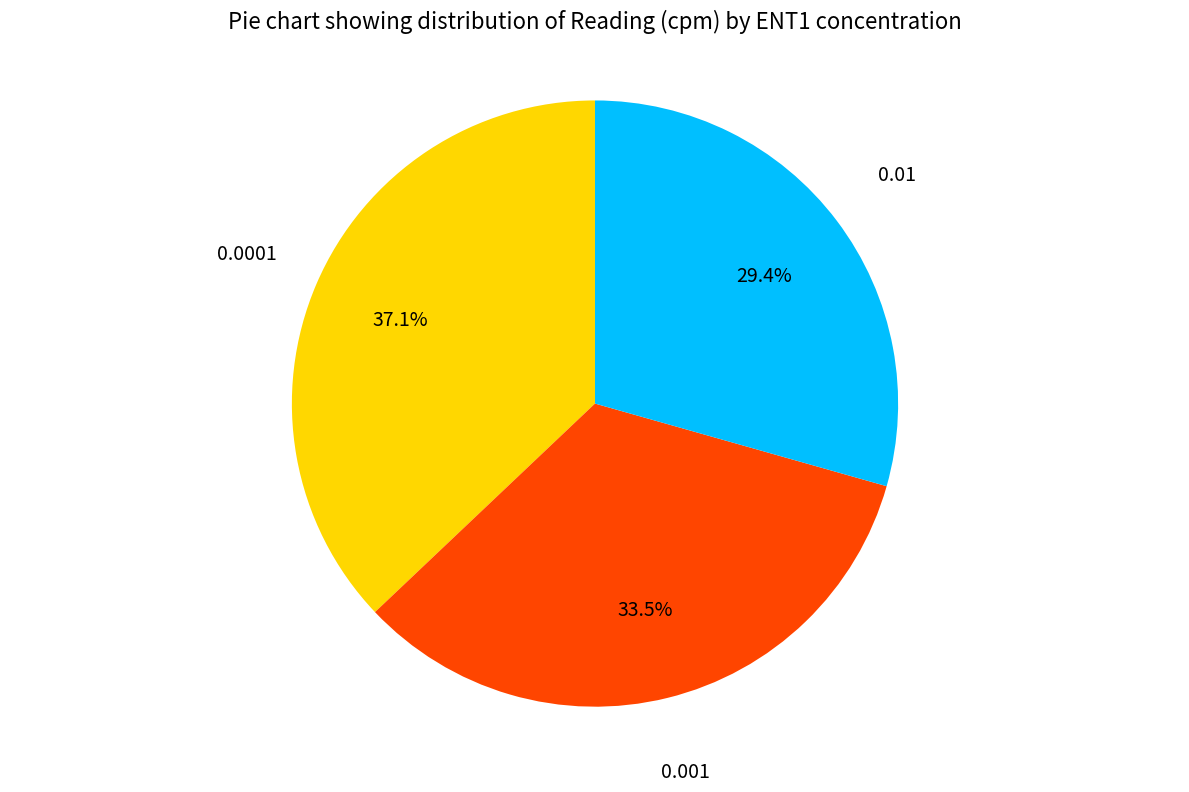

Count the number of slices in the pie.

3